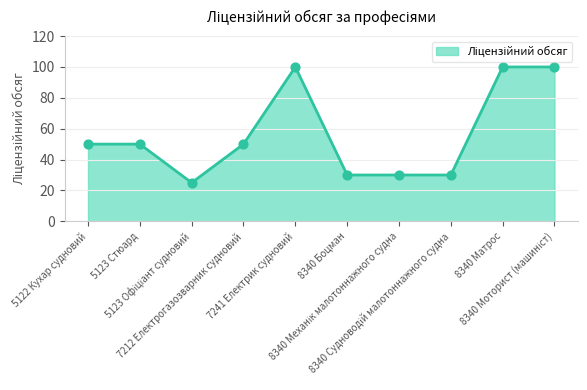

What is the difference between the maximum and minimum values?

75